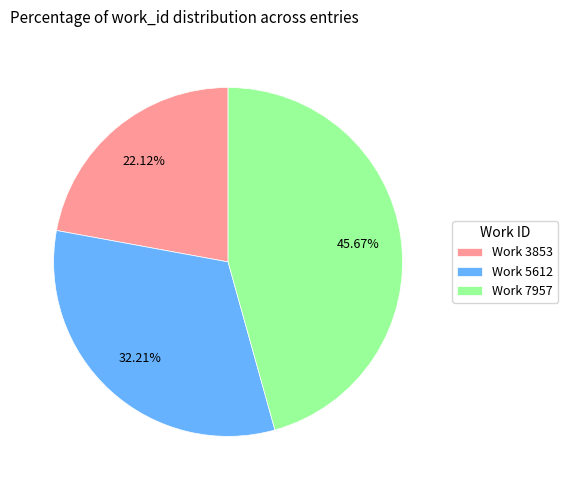

Rank the categories by value from highest to lowest.

Work 7957, Work 5612, Work 3853